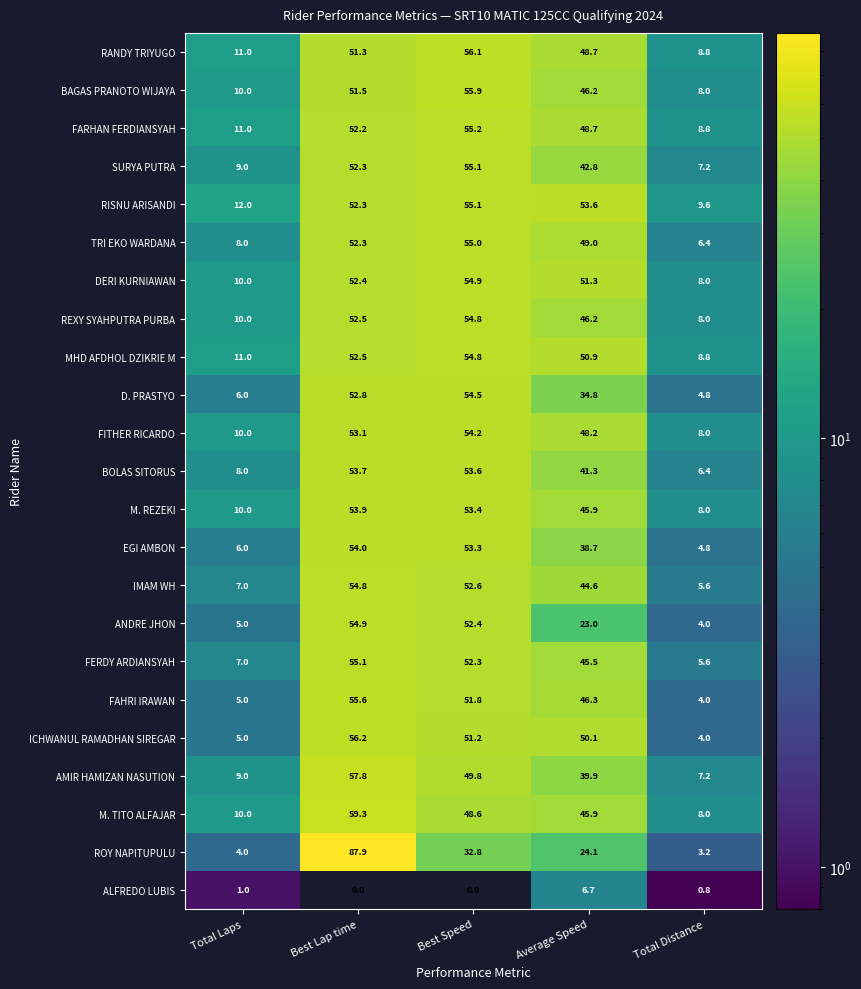

Which series has the largest range (max minus min)?

ROY NAPITUPULU